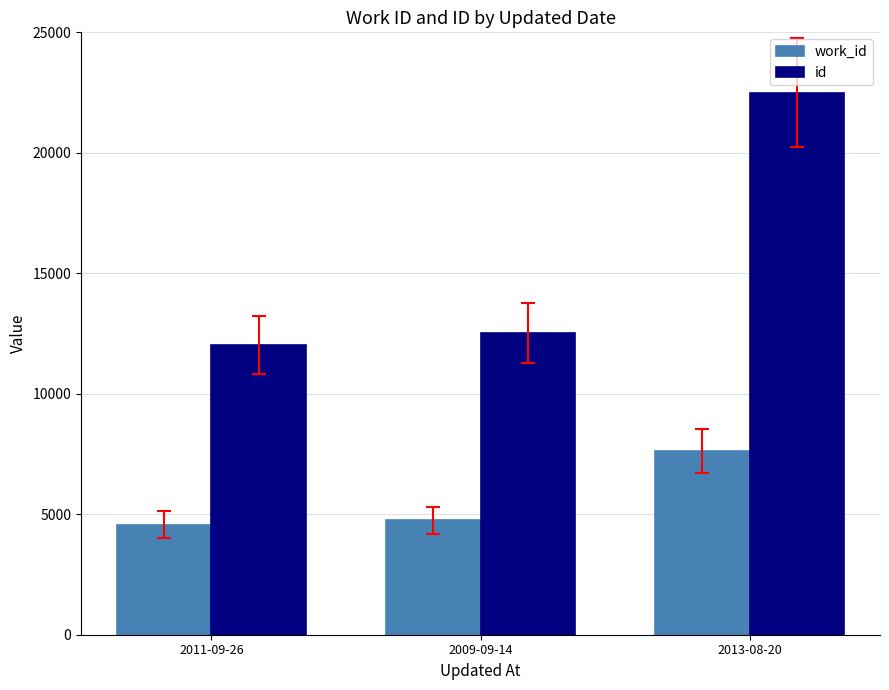

What is the label of the 2nd bar from the left?

2009-09-14